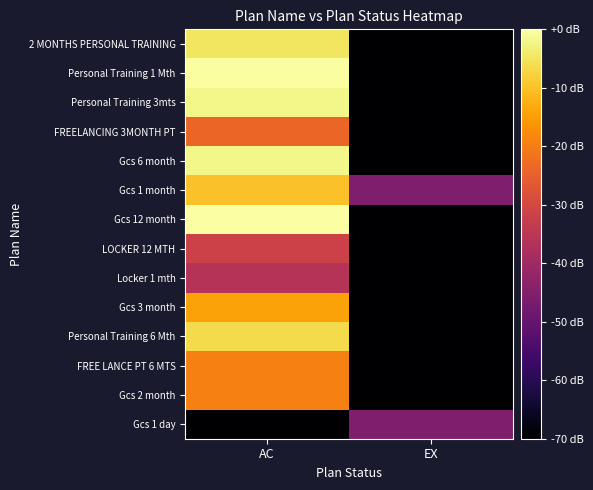

Rank the series at EX from lowest to highest value.

2 MONTHS PERSONAL TRAINING, Personal Training 1 Mth, Personal Training 3mts, FREELANCING 3MONTH PT, Gcs 6 month, Gcs 12 month, LOCKER 12 MTH, Locker 1 mth, Gcs 3 month, Personal Training 6 Mth, FREE LANCE PT 6 MTS, Gcs 2 month, Gcs 1 month, Gcs 1 day